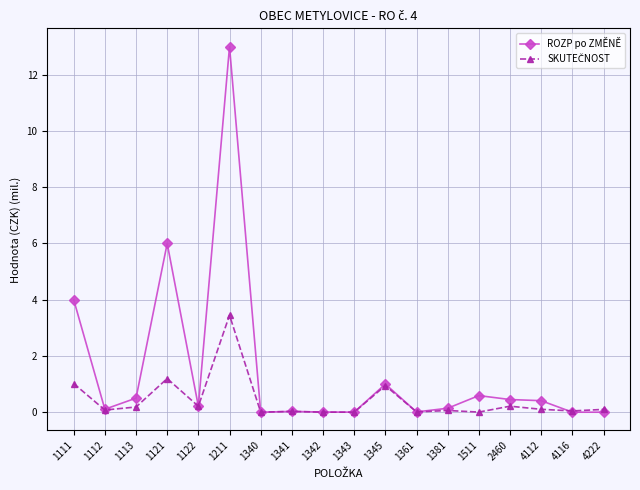

Which series changed the most between 1112 and 1345?

ROZP po ZMĚNĚ